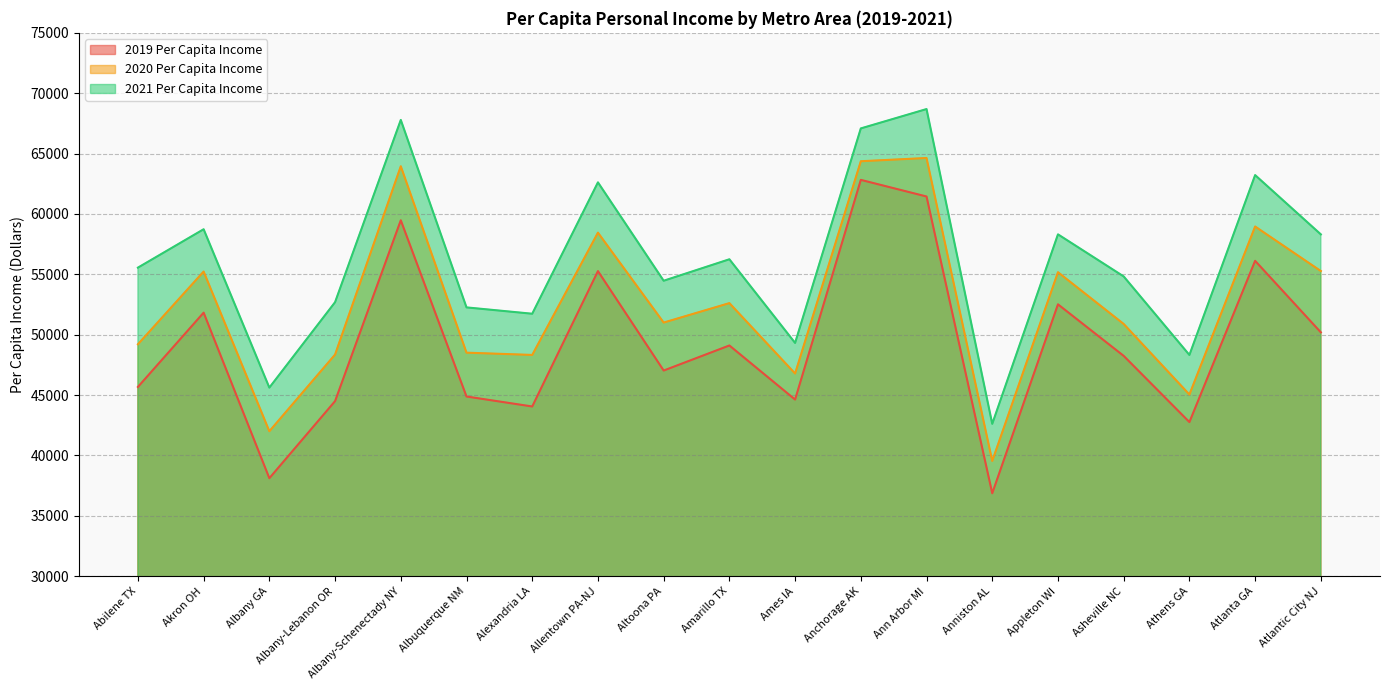

What position from the right is Amarillo TX?

10